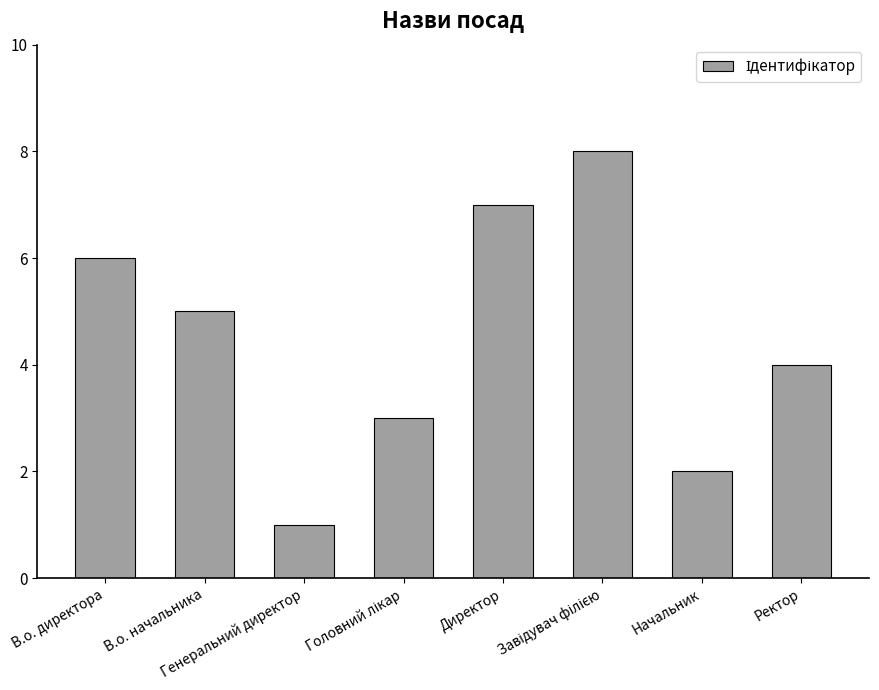

What is the maximum value shown in the chart?

8